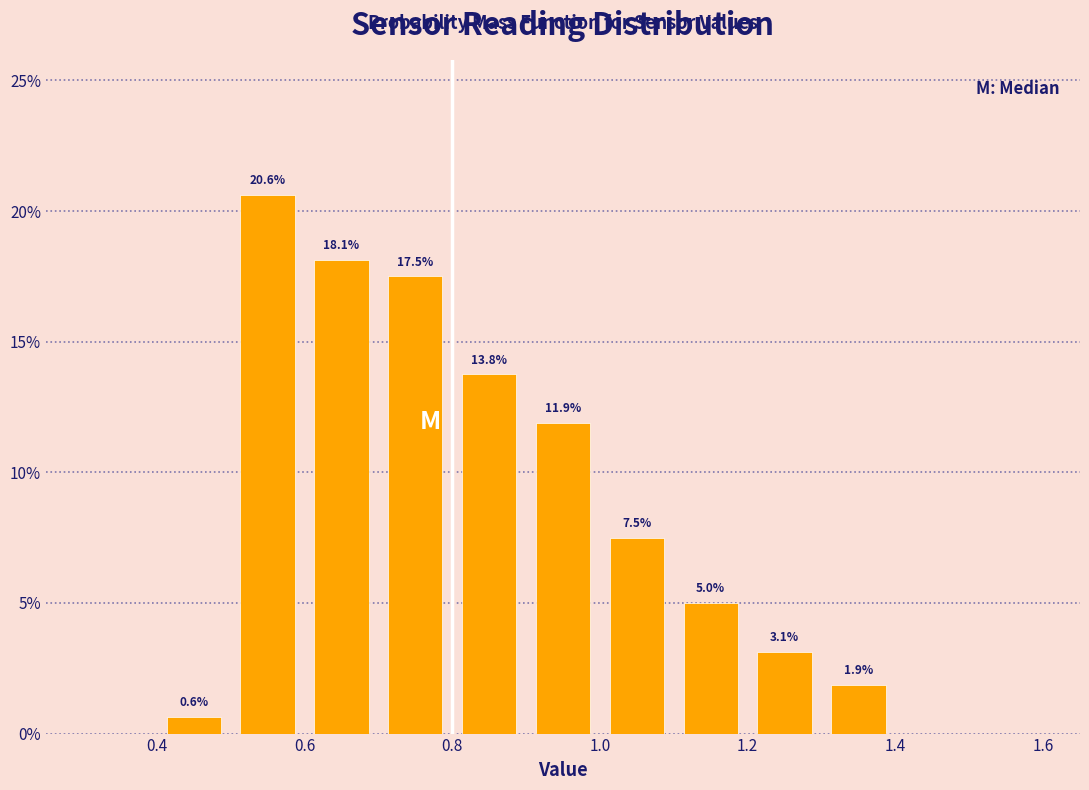

Which range on the x-axis has the tallest bar?

0.5 to 0.6